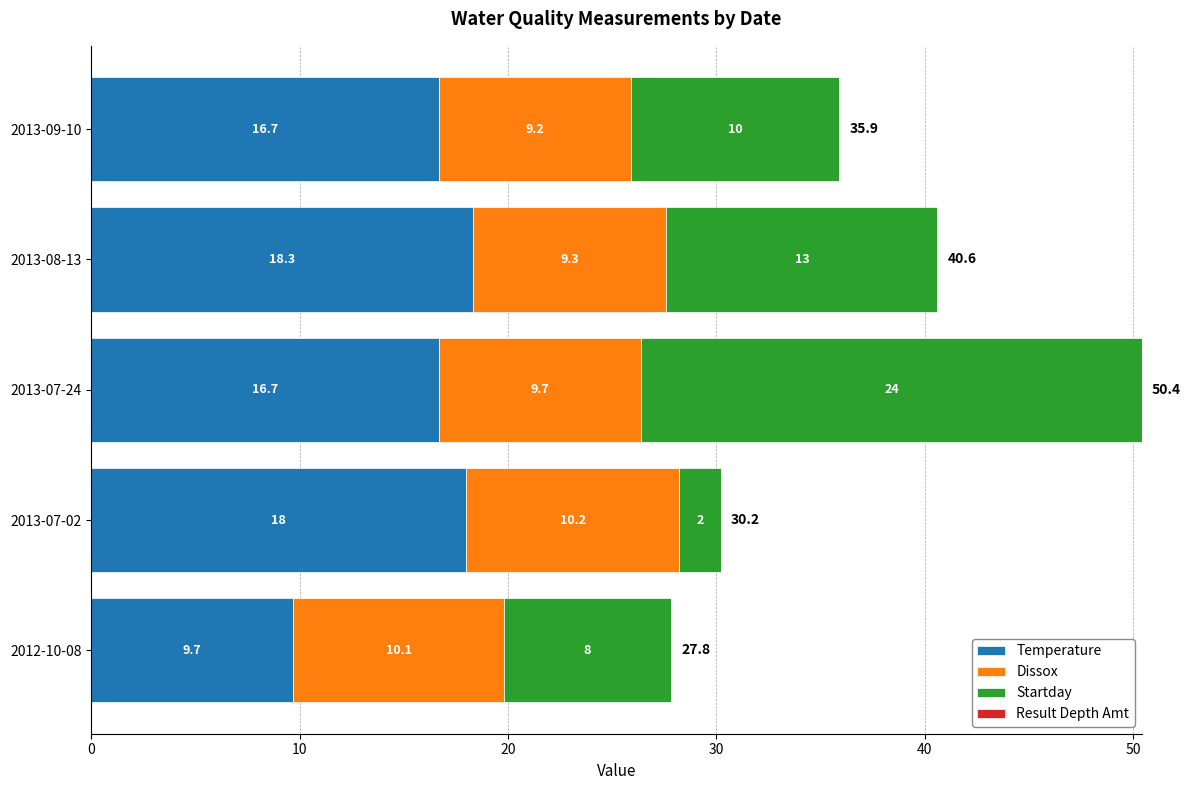

Is it true that Temperature equals 16.7 at 2013-09-10?

True